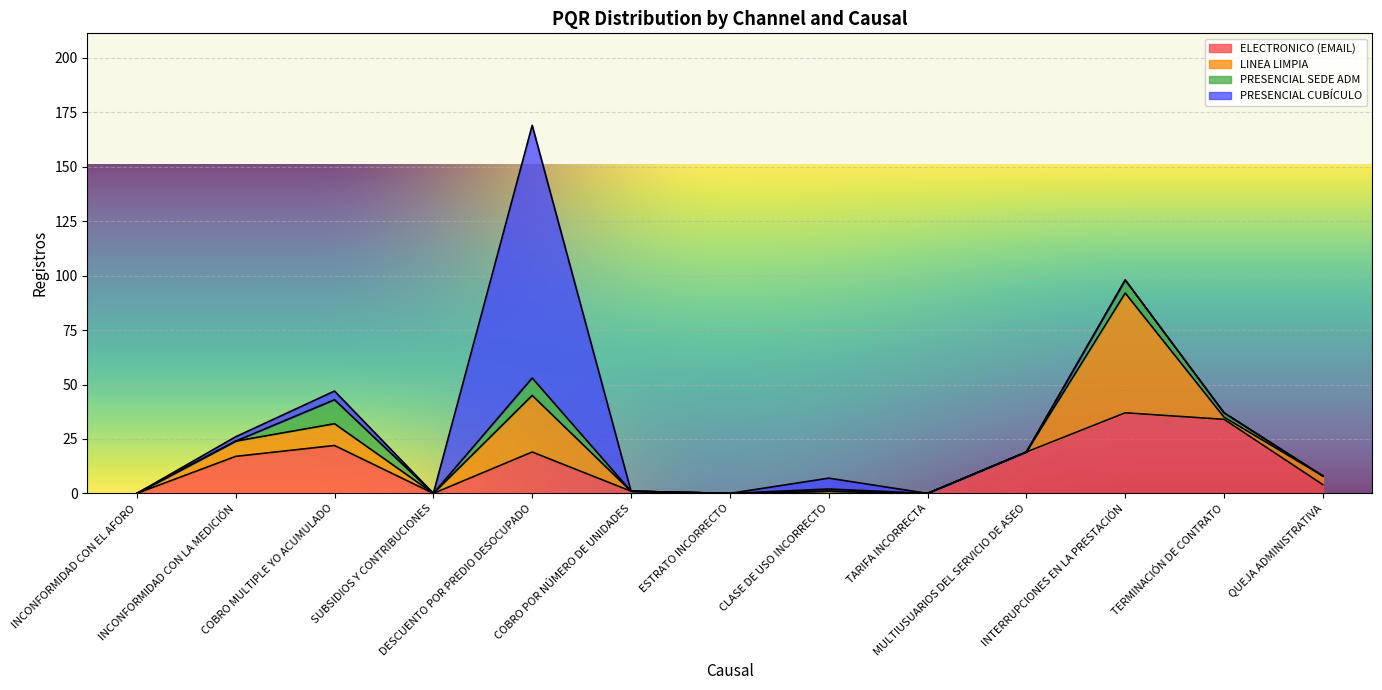

True or false: LINEA LIMPIA and PRESENCIAL CUBÍCULO cross at least once.

False